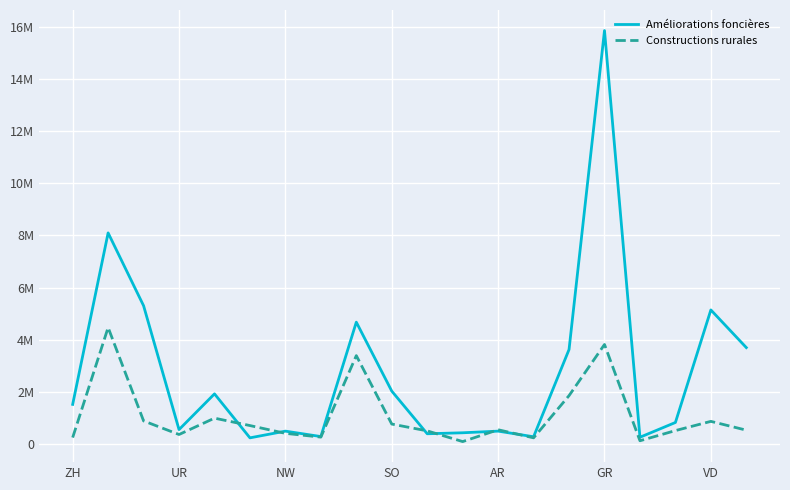

What are all the series names shown in the legend?

Améliorations foncières, Constructions rurales